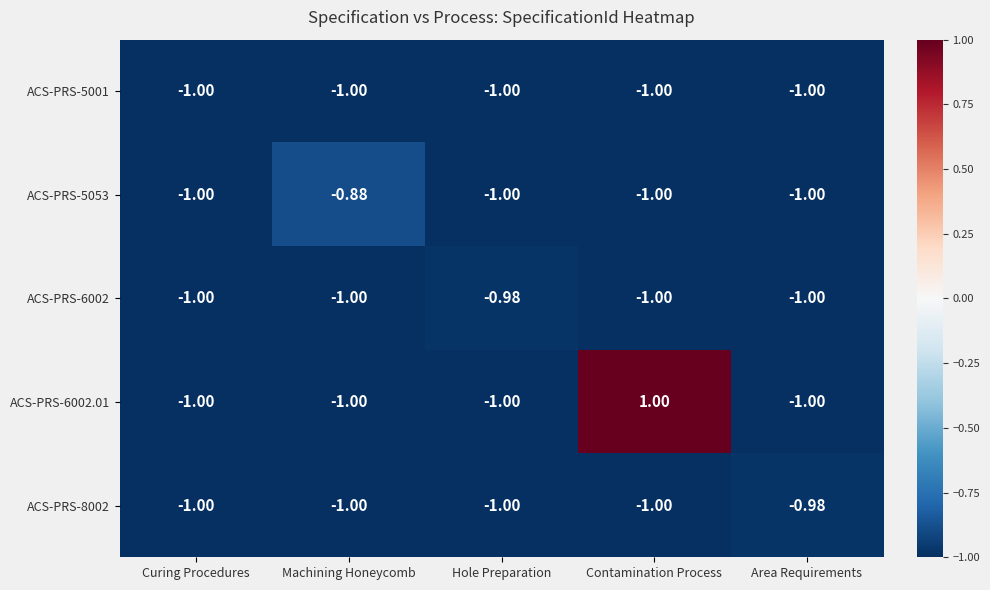

Which category has the highest value across all series?

Contamination Process